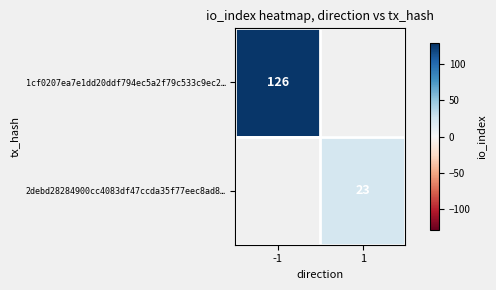

The 1cf0207ea7e1dd20ddf794ec5a2f79c533c9ec2… series shows 54 at -1. True or false?

False